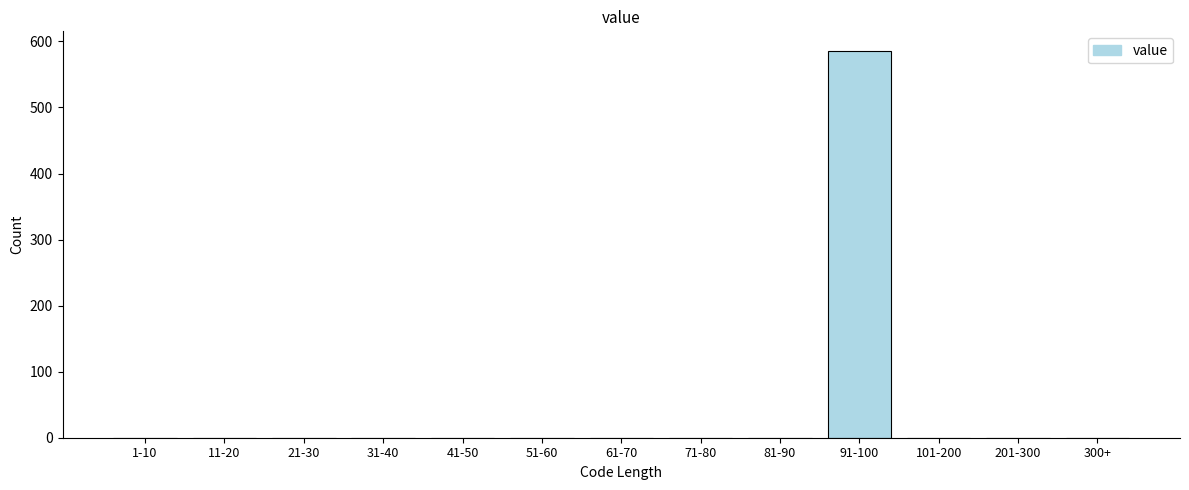

Reading left to right, transcribe all the data shown in this chart.

1-10=0	11-20=0	21-30=0	31-40=0	41-50=0	51-60=0	61-70=0	71-80=0	81-90=0	91-100=586	101-200=0	201-300=0	300+=0